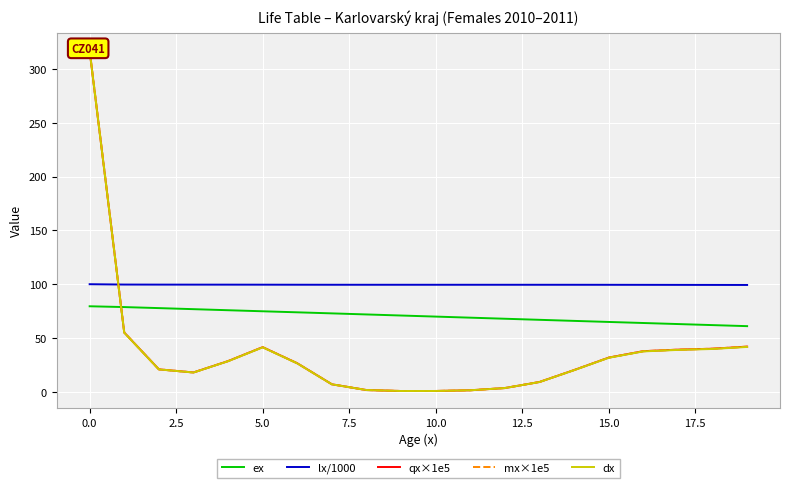

What is the difference between the second highest and minimum values in the dx series?

54.2